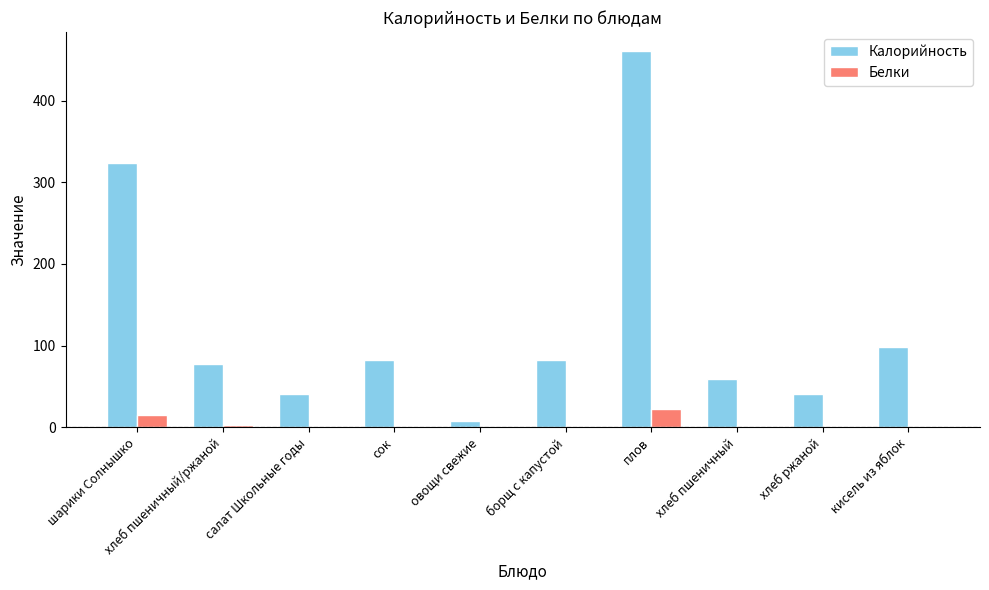

Is the value of Белки at сок greater than the value of Калорийность at борщ с капустой?

No